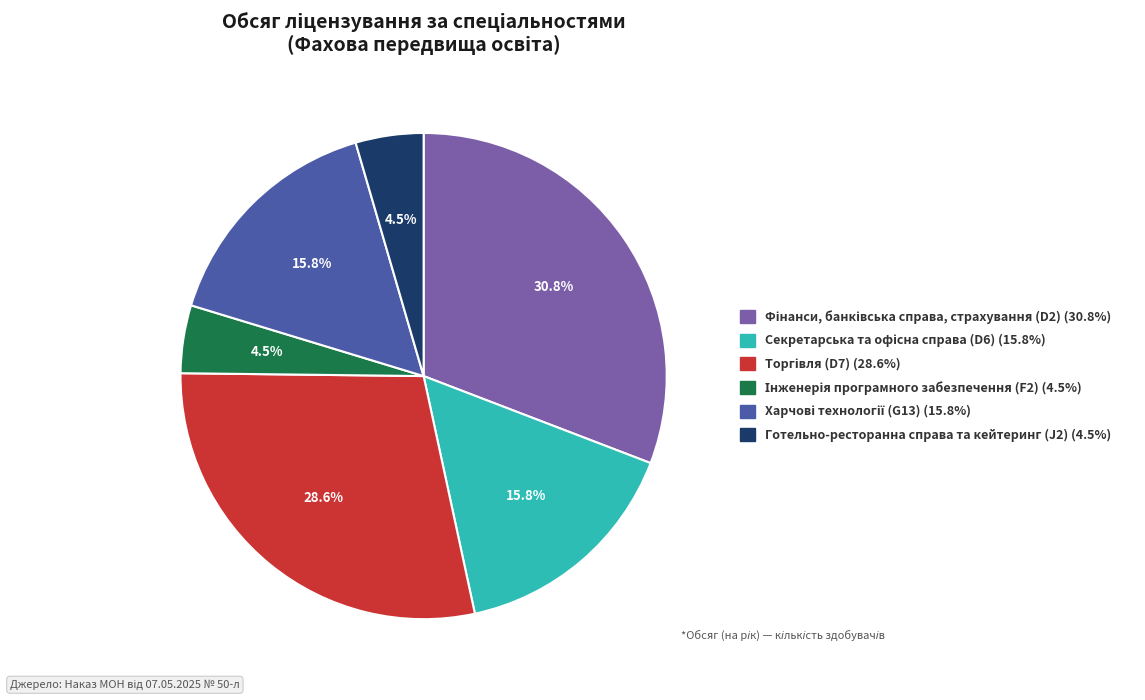

Does any single category account for the majority?

No